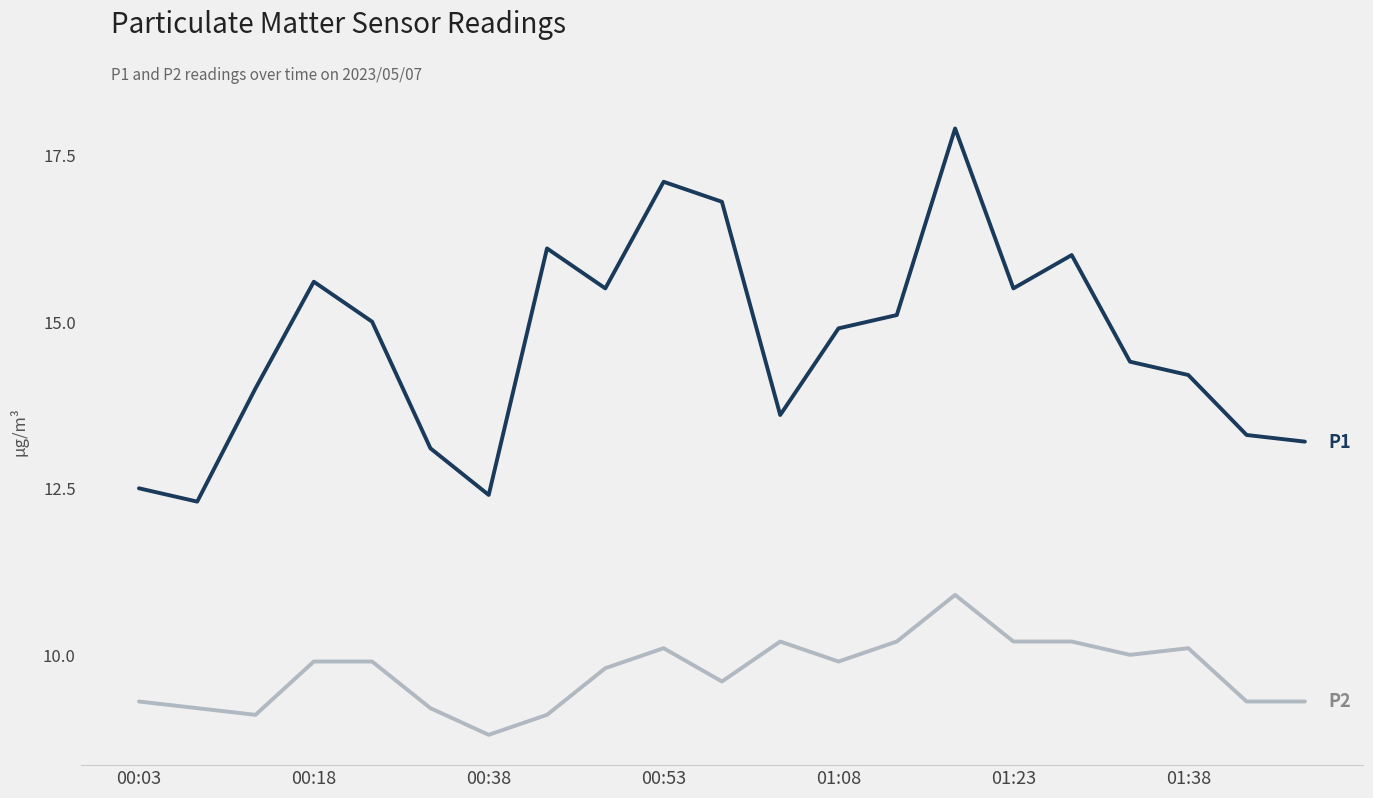

What is the smallest value displayed?

8.8